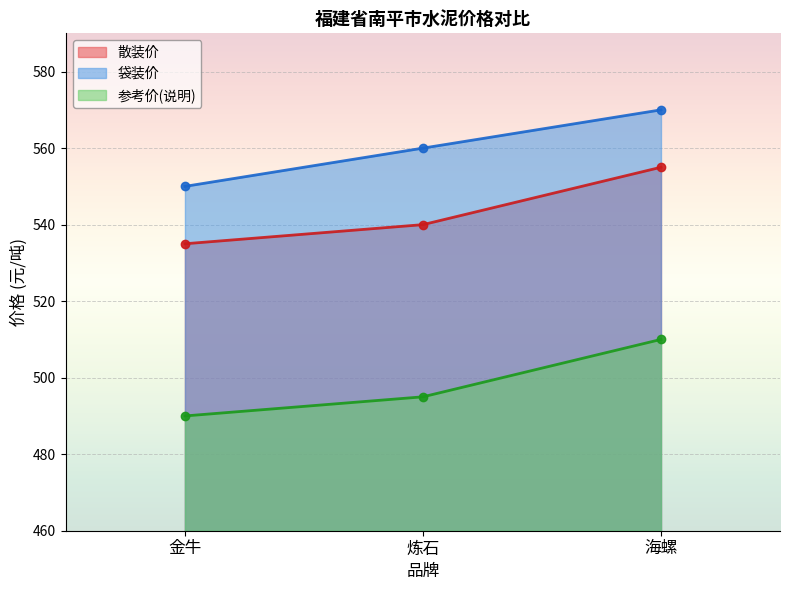

At which label does 袋装价 reach its peak?

海螺